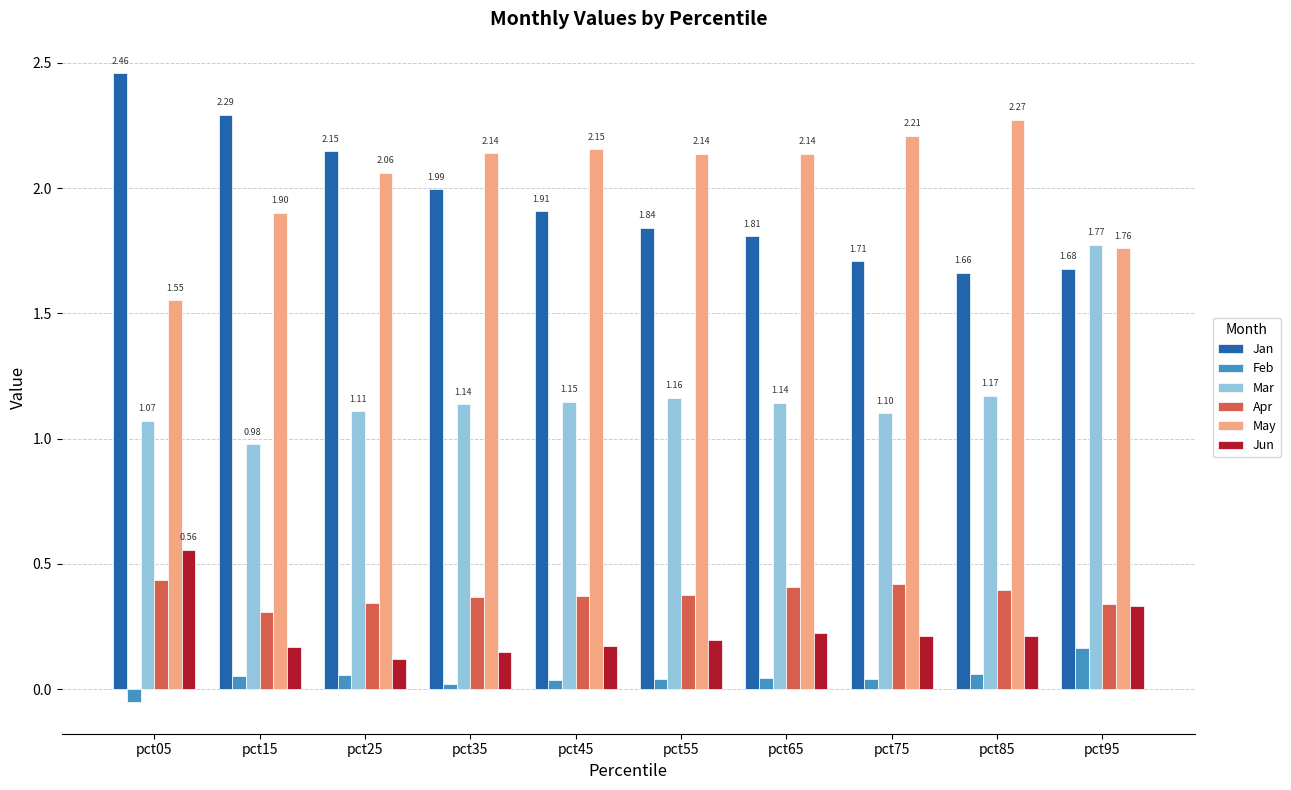

Which series has the widest spread of values?

Jan